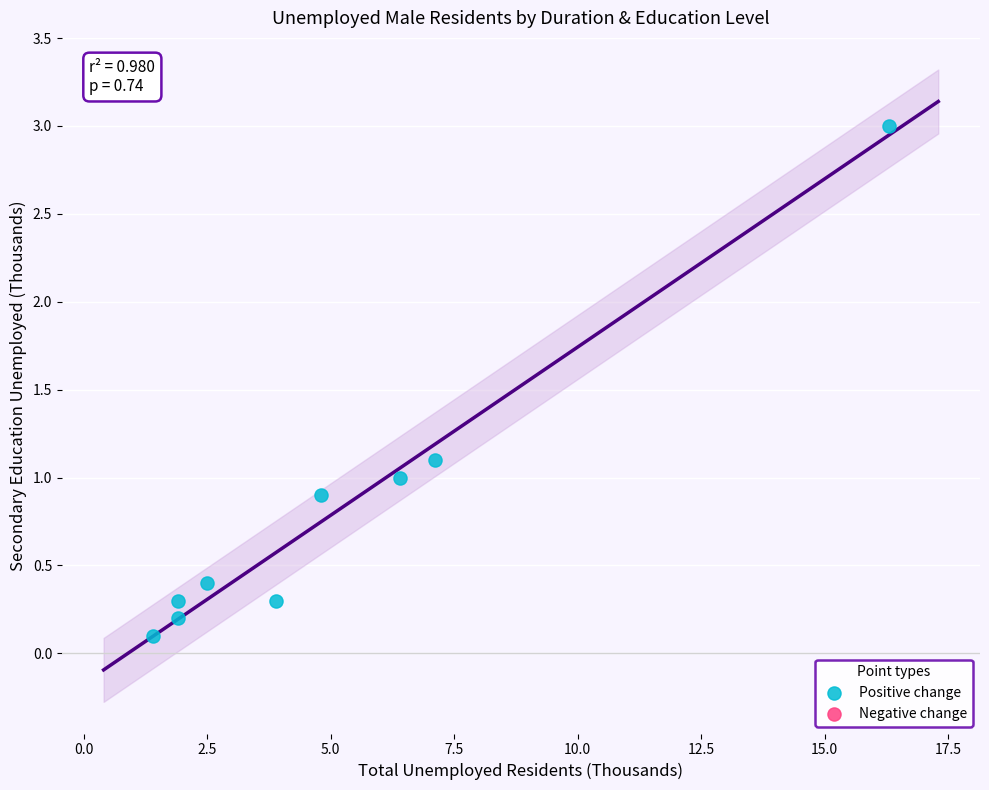

What is the range of X values (max minus min)?

14.9